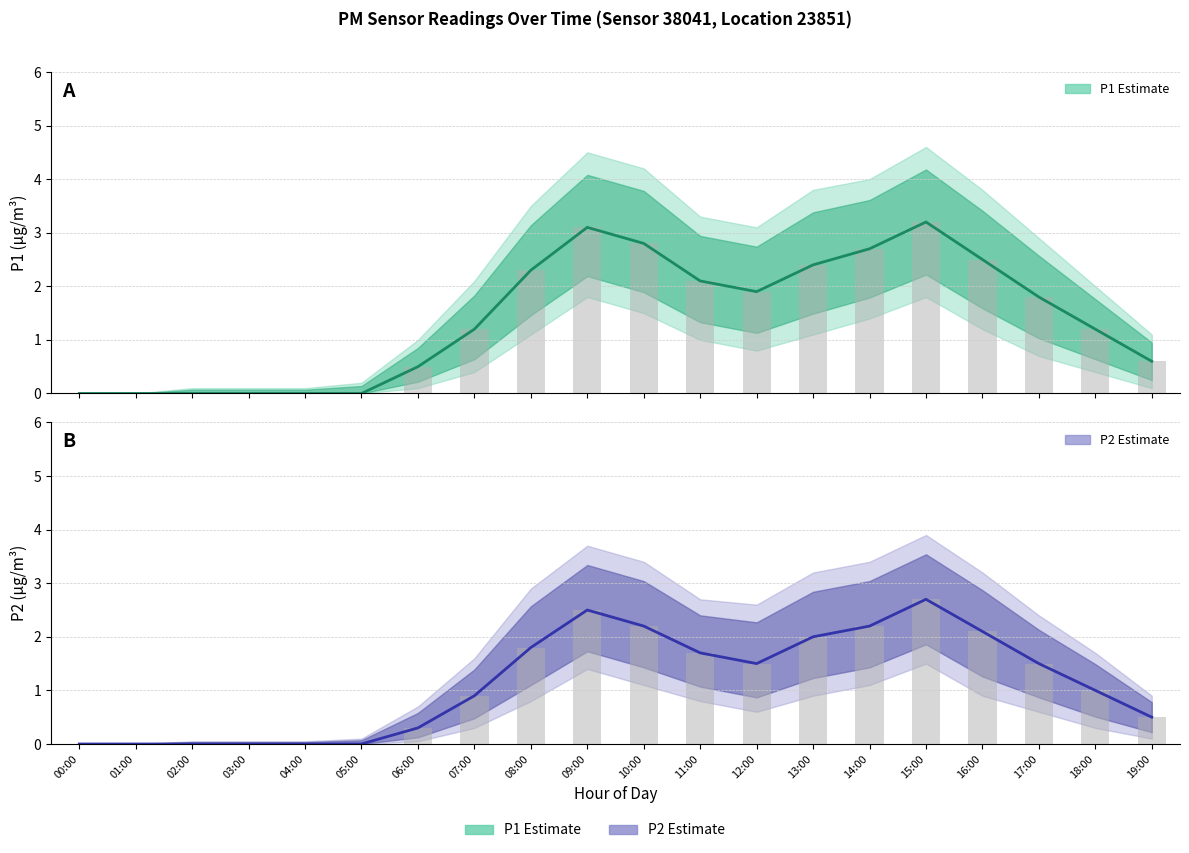

What is the sum of the P2 estimate values at 09:00 and 05:00?

2.5